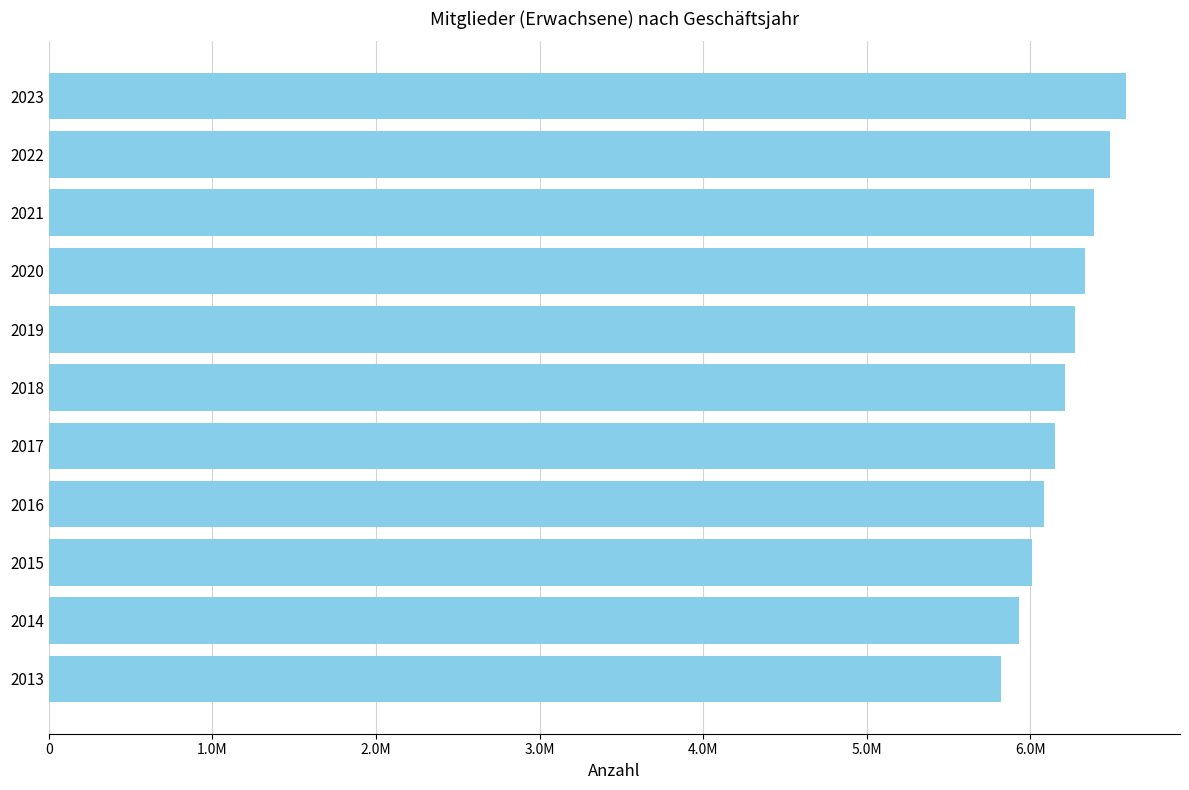

Are the bars grouped side by side (vs. stacked)?

No